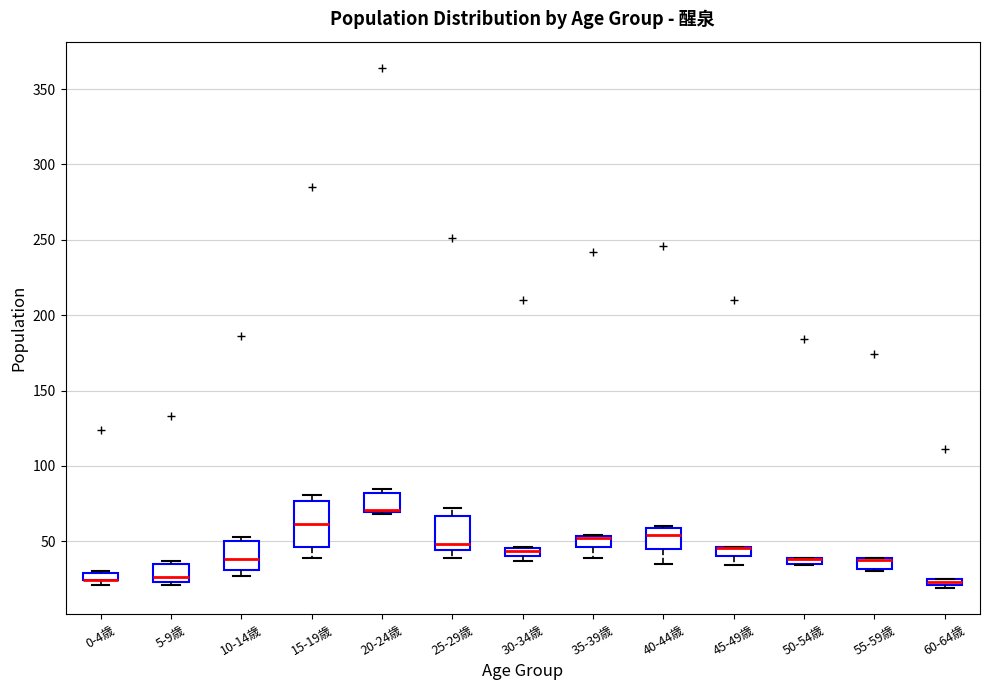

Where is the upper edge of the box for 0-4歳 on the y-axis? The values are not printed on the chart, so give them approximately, as read against the axis.

30